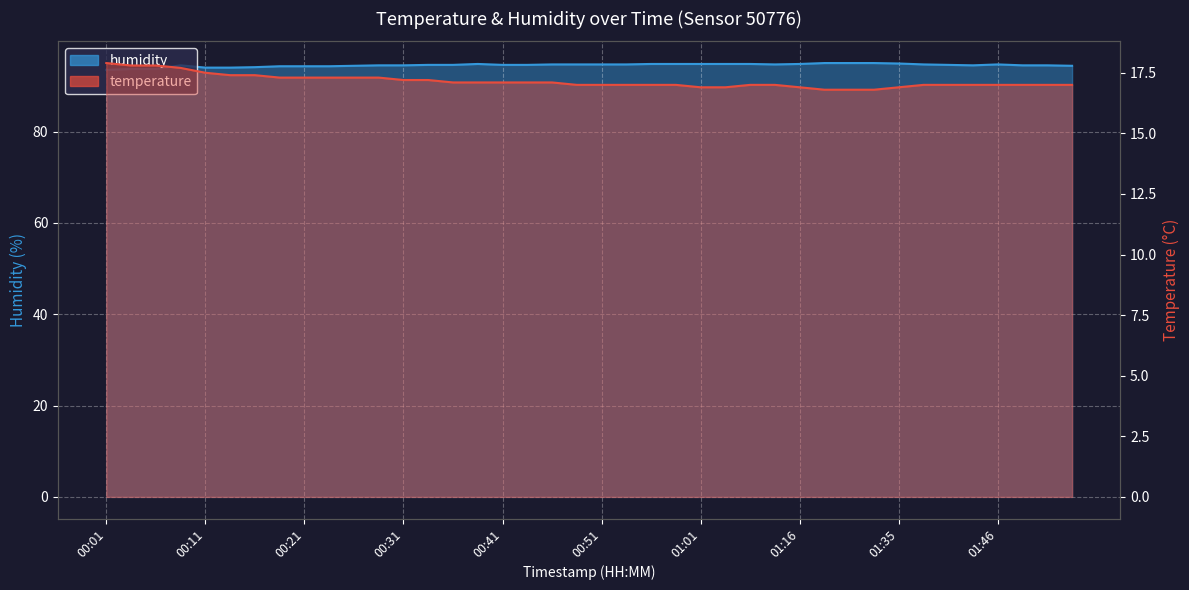

How many data points in temperature are less than 17?

7